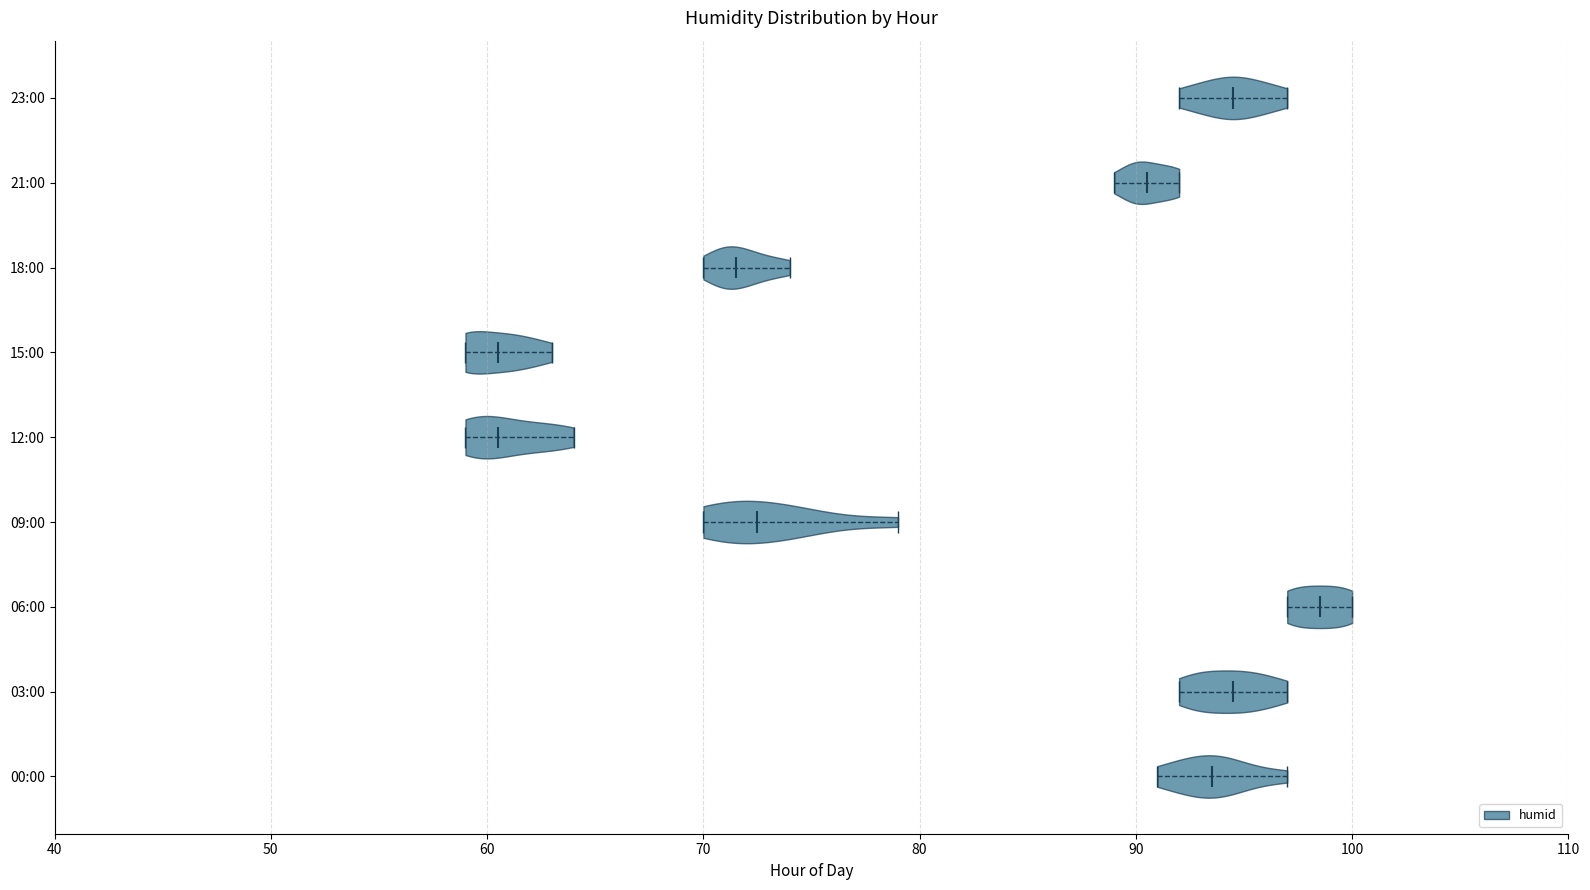

What is the highest point the violin for 09:00 reaches on the x-axis? The values are not printed on the chart, so give them approximately, as read against the axis.

79